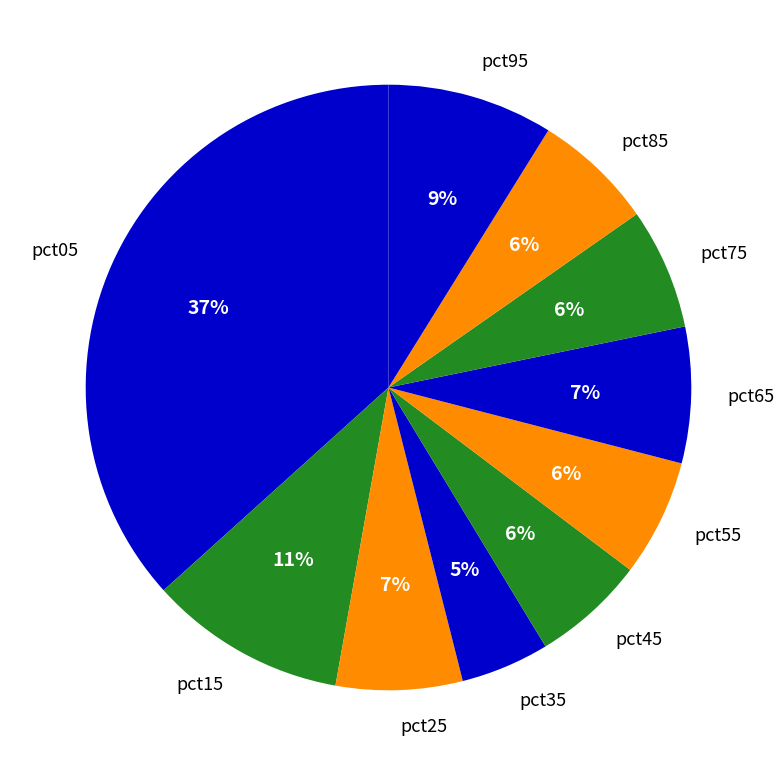

Do pct95 and pct55 together represent more than half of the pie?

No